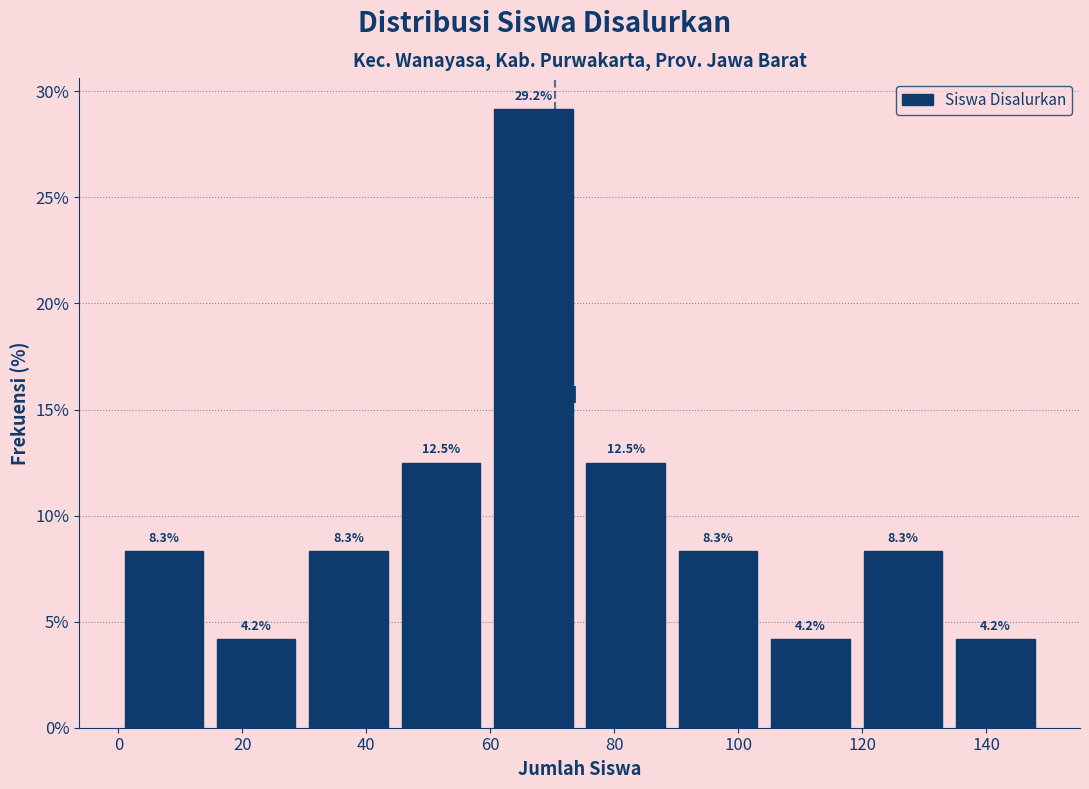

Reading left to right, list every bar in this chart as the range it spans on the x-axis followed by its height. The bar edges are not printed on the chart, so give them approximately, as read against the axis.

2 to 16: 8.3
16 to 30: 4.2
30 to 46: 8.3
46 to 60: 12.5
60 to 76: 29.2
76 to 90: 12.5
90 to 106: 8.3
106 to 120: 4.2
120 to 136: 8.3
136 to 150: 4.2